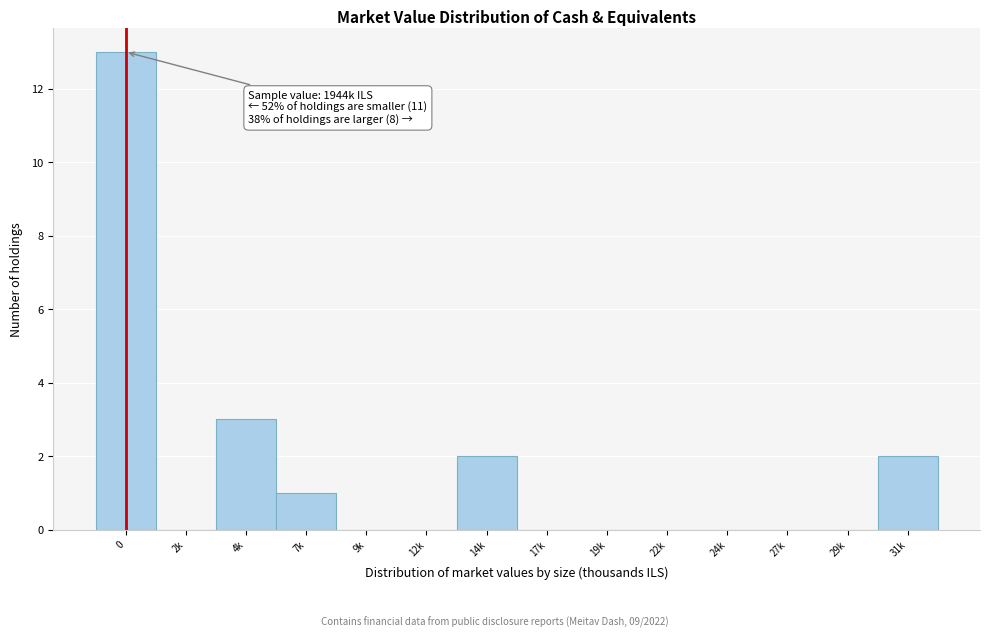

Reading left to right, transcribe all the data shown in this chart.

0=13	2k=0	4k=3	7k=1	9k=0	12k=0	14k=2	17k=0	19k=0	22k=0	24k=0	27k=0	29k=0	31k=2